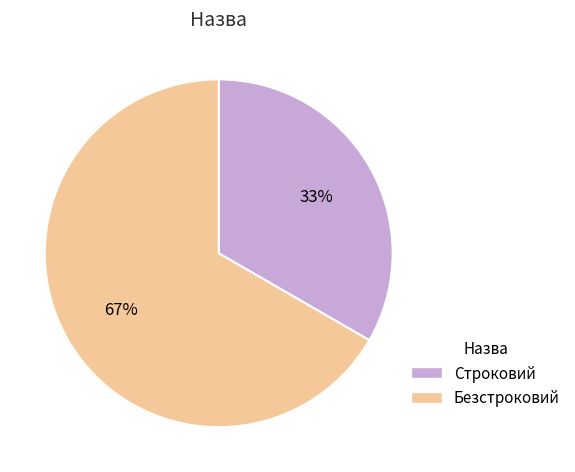

What is the majority slice?

Безстроковий